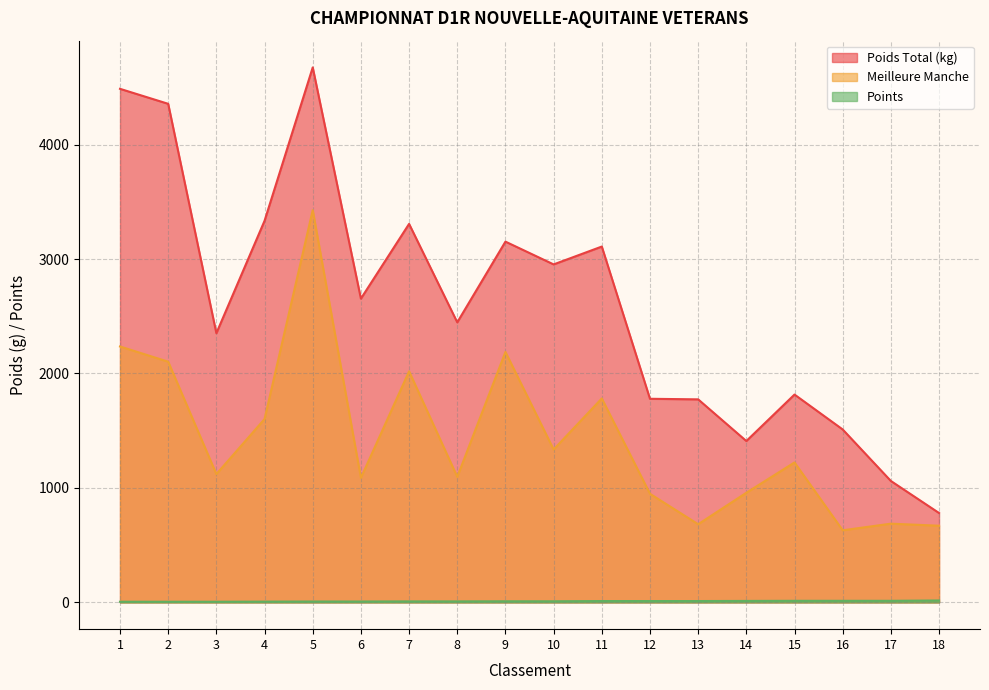

What is the difference between the maximum and minimum values in the Points series?

11